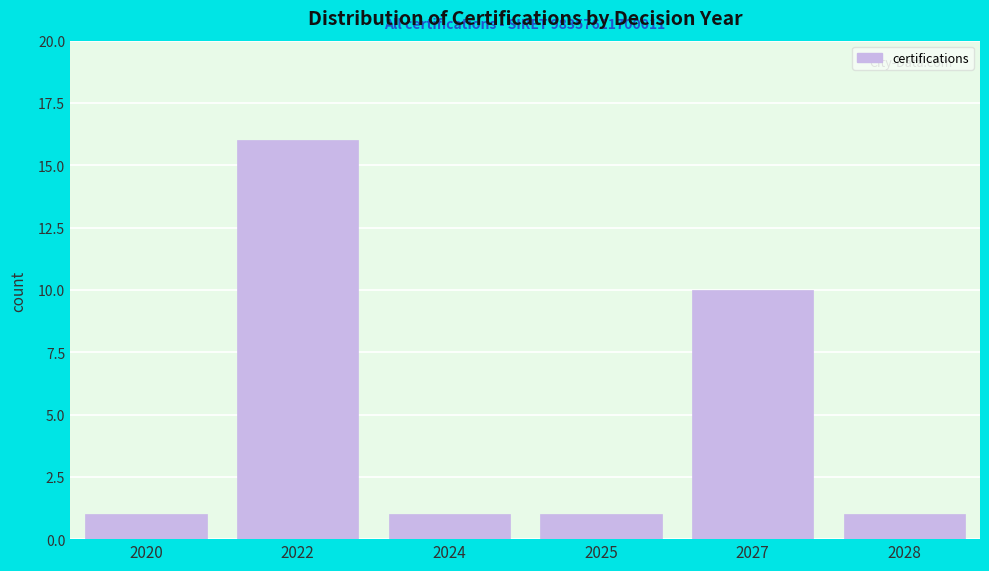

Reading left to right, transcribe all the data shown in this chart.

1	16	1	1	10	1